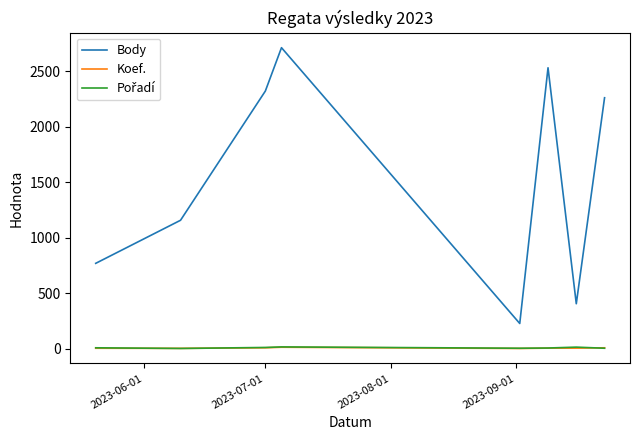

True or false: Body has more than 0 points higher than both neighbors.

True